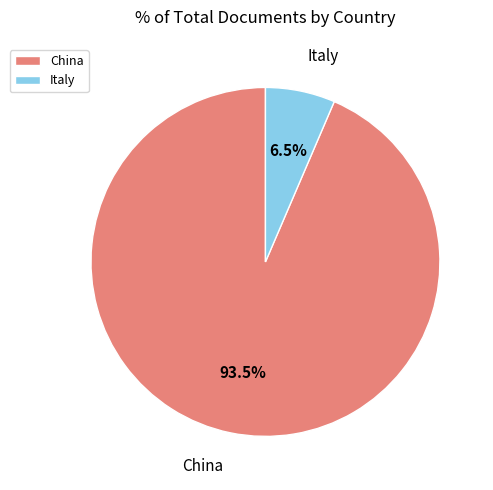

How many segments does this pie chart have?

2